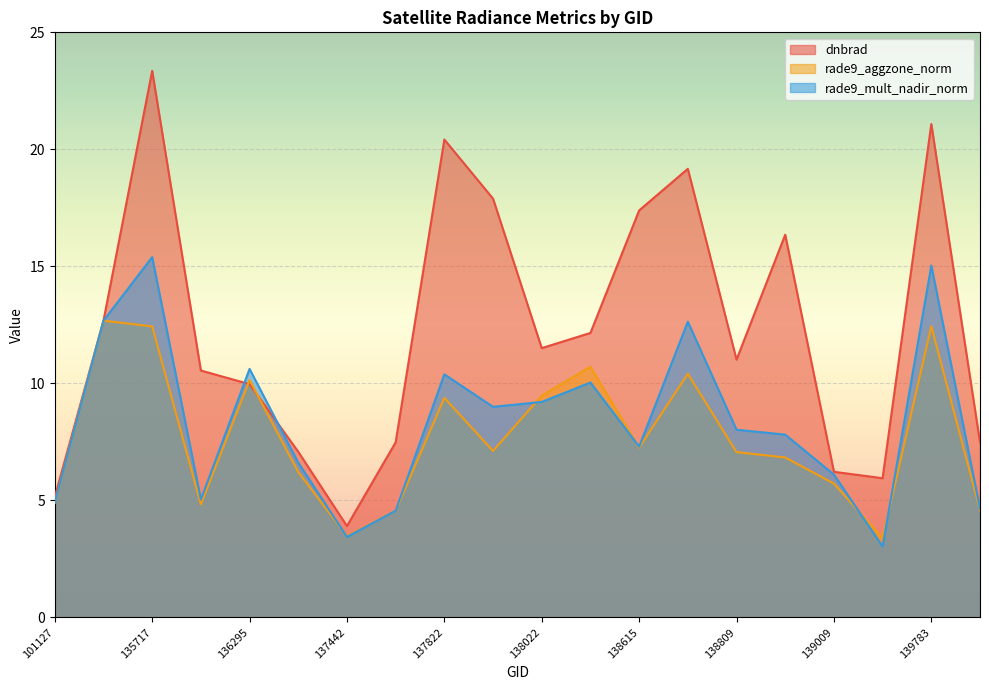

What value does the rade9_aggzone_norm series have at 138615?

7.3